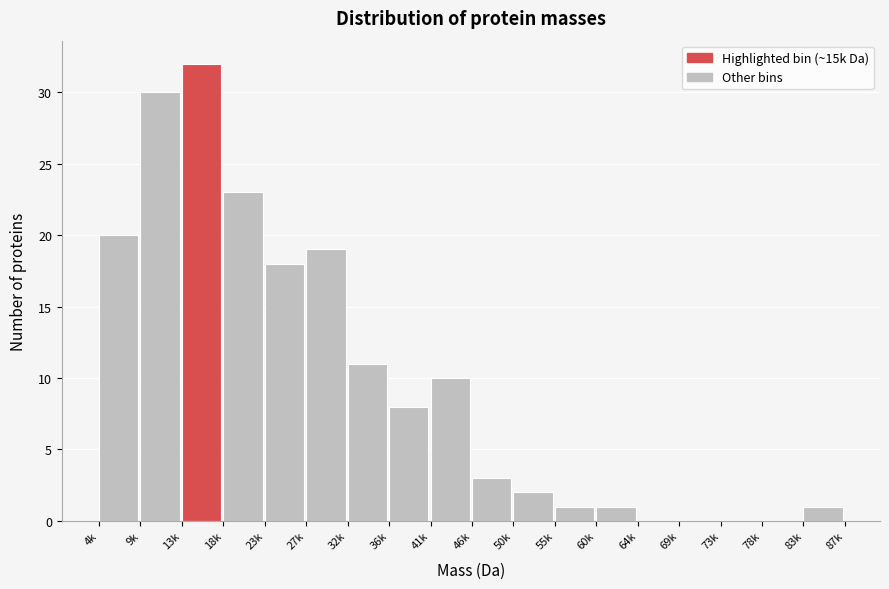

Reading right to left, list all the values displayed in this chart.

83k=1	78k=0	73k=0	69k=0	64k=0	60k=1	55k=1	50k=2	46k=3	41k=10	36k=8	32k=11	27k=19	23k=18	18k=23	13k=32	9k=30	4k=20